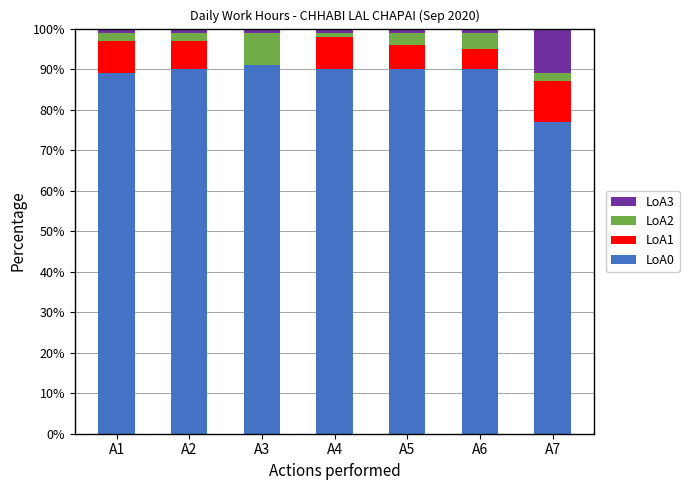

Reading right to left, transcribe the values for LoA0.

A7=77	A6=90	A5=90	A4=90	A3=91	A2=90	A1=89